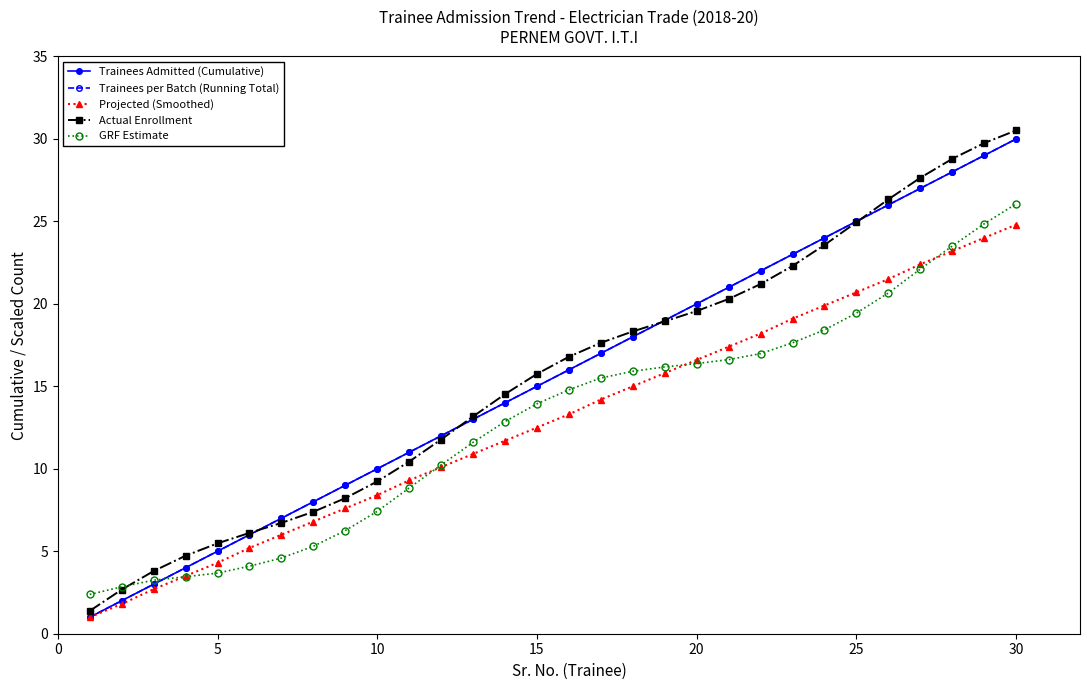

Which series ends up on top after the final intersection of Trainees Admitted (Cumulative) and GRF Estimate?

Trainees Admitted (Cumulative)